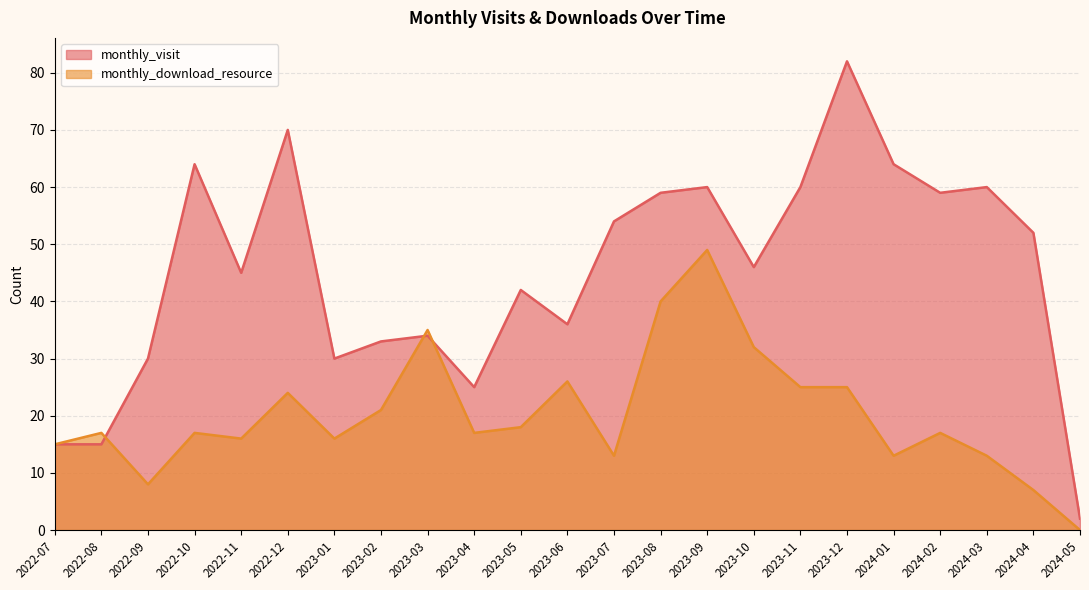

Is the value of monthly_visit at 2022-08 greater than the value of monthly_download_resource at 2023-10?

No